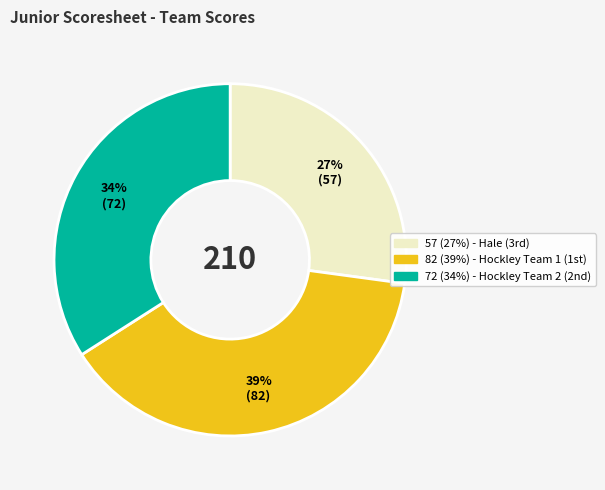

Count the number of slices in the pie.

3